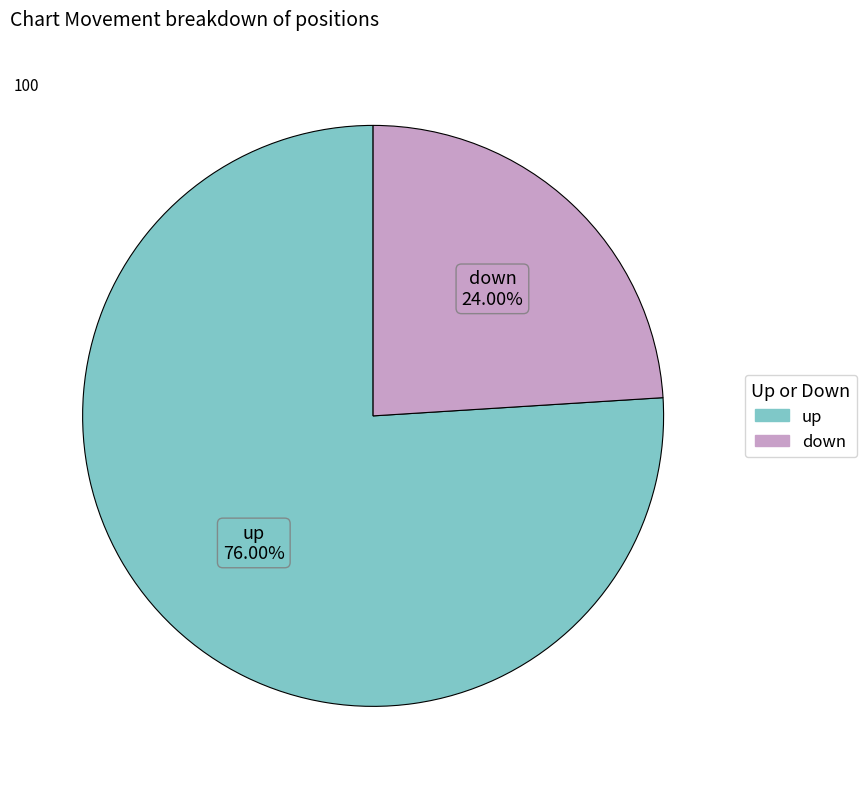

Is it true that up is 86% of the pie?

False